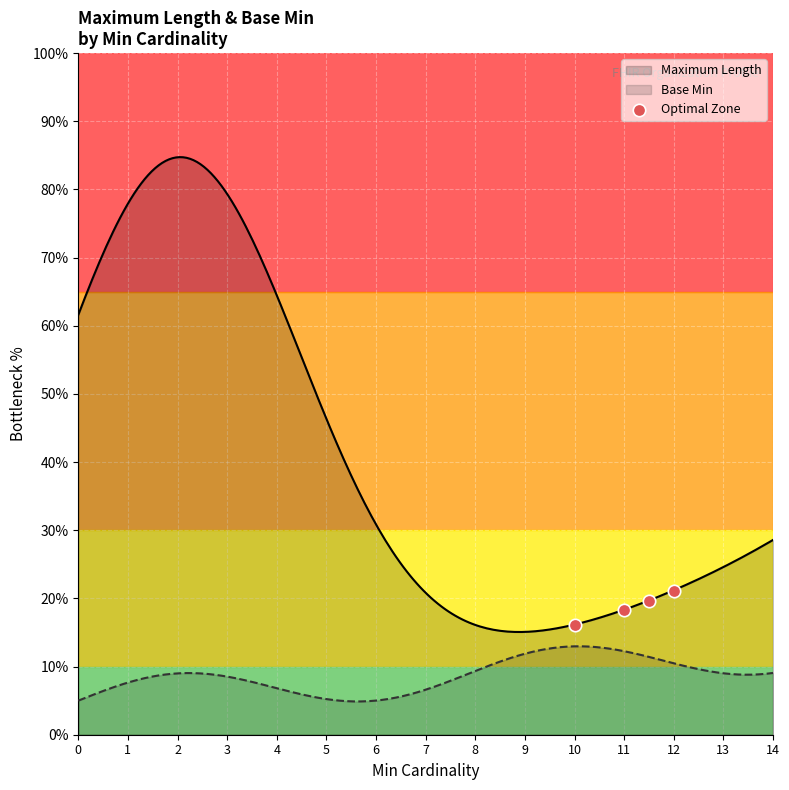

True or false: Maximum Length and Base Min intersect in this chart.

False